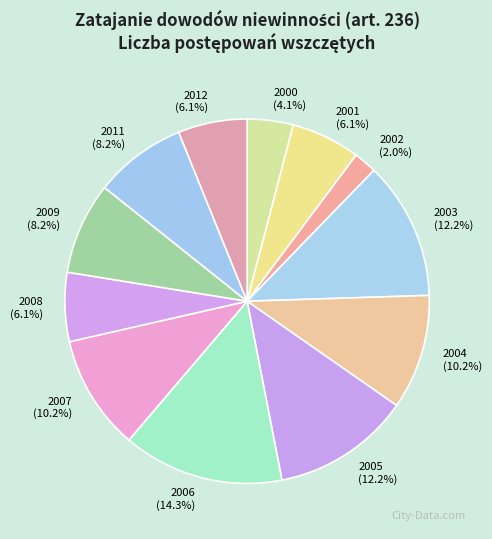

How much of the chart is everything except 2001 (6.1%)?

93.9%